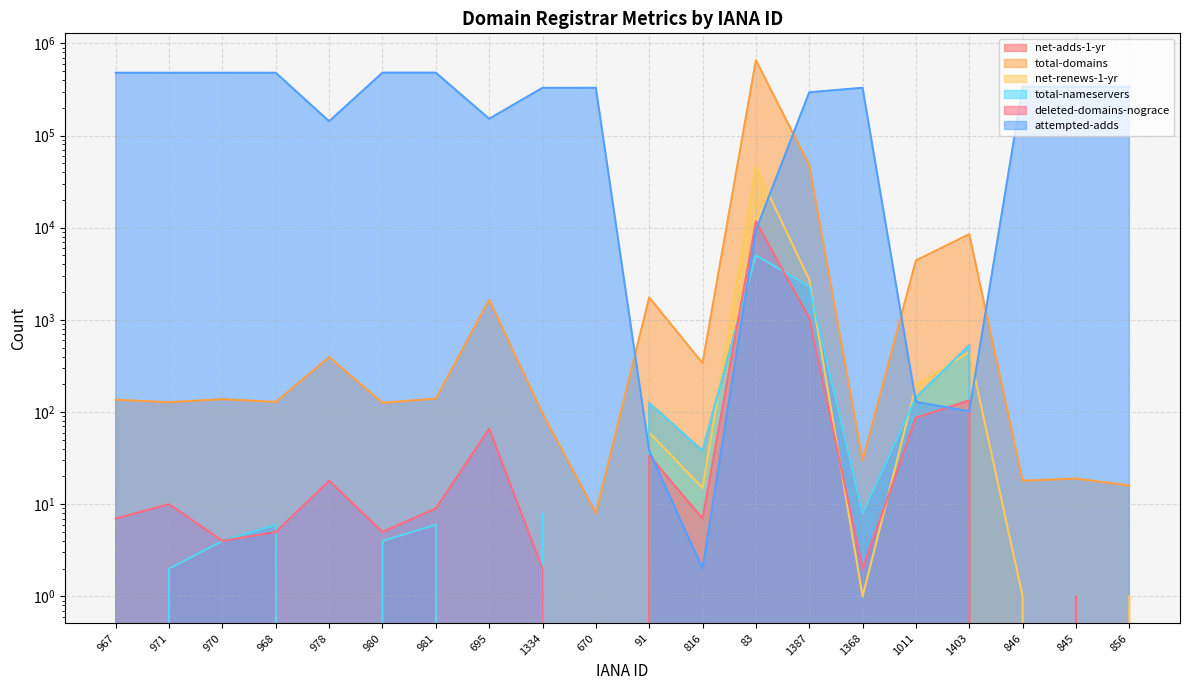

Which series has the largest total across all categories?

attempted-adds